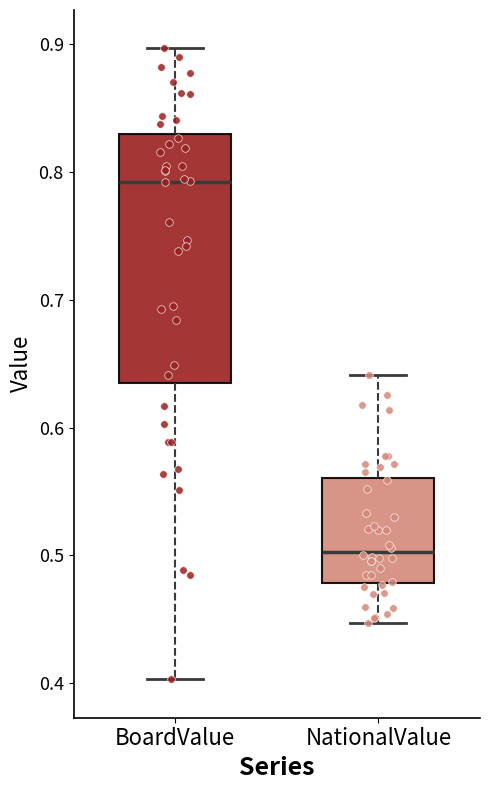

Reading left to right, transcribe this box plot: for each box, give where its median line is, the range the box spans, and where its two whiskers end, as read against the y-axis. The values are not printed on the chart, so give them approximately, as read against the axis.

BoardValue: median 0.79, box 0.64 to 0.83, whiskers 0.40 to 0.90
NationalValue: median 0.50, box 0.48 to 0.56, whiskers 0.45 to 0.64